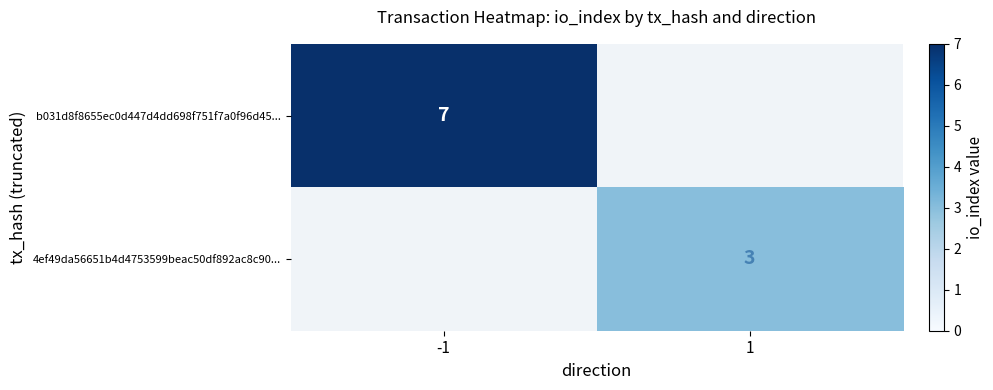

What is the average value of the b031d8f8655ec0d447d4dd698f751f7a0f96d45... series?

4